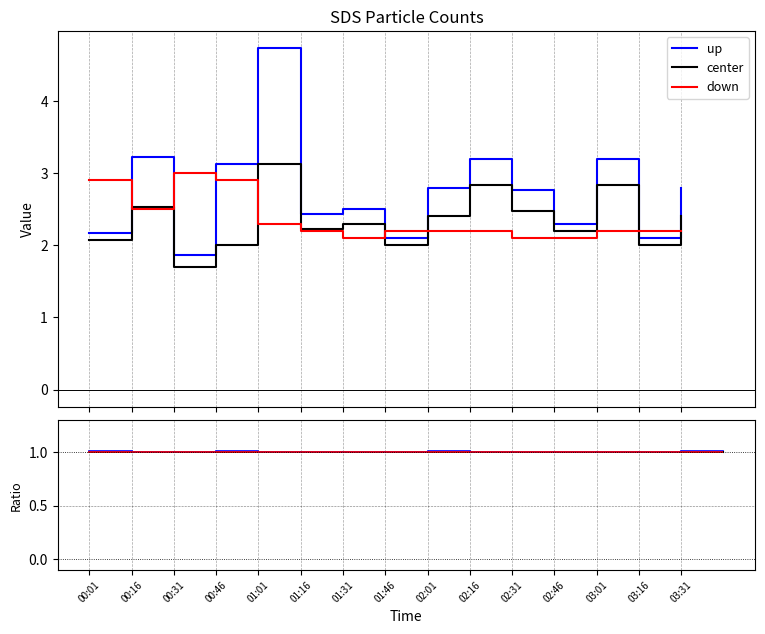

Which series has the widest spread of values?

up